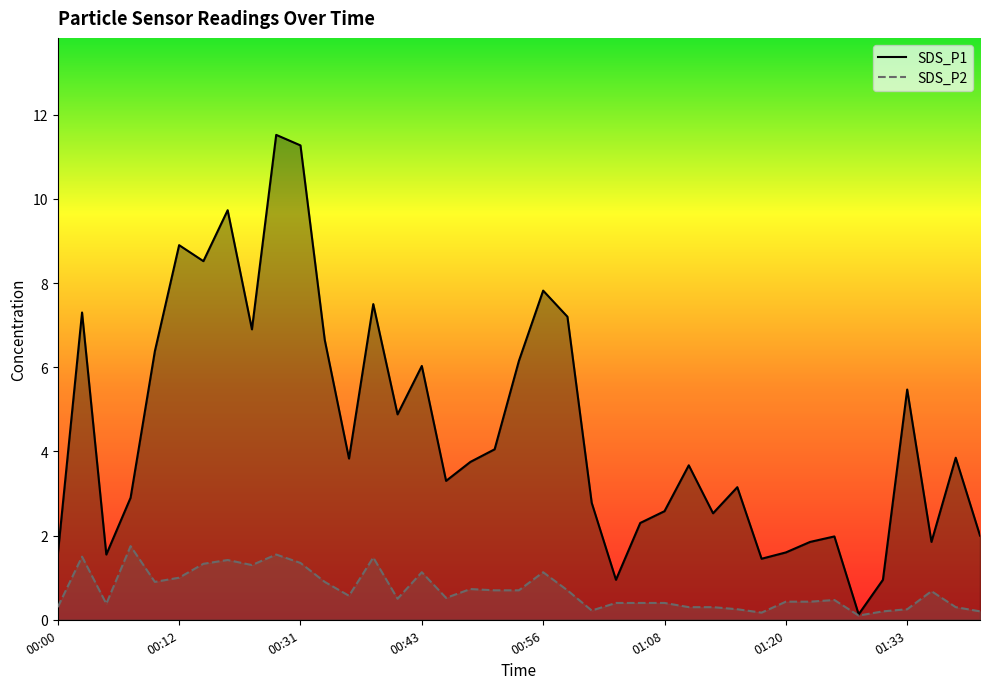

At which label does SDS_P1 first exceed 3?

00:02